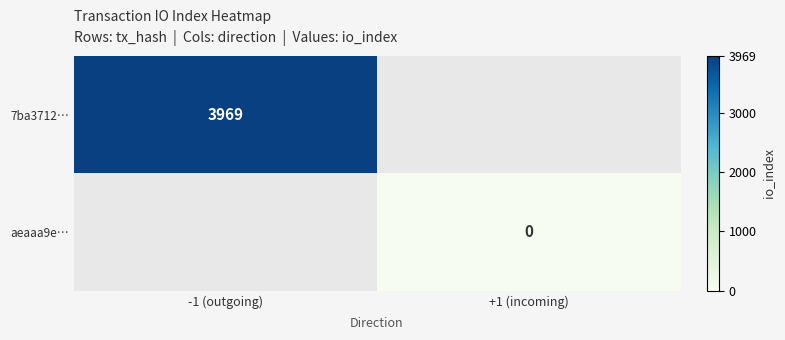

Which has a higher value, +1 (incoming) or -1 (outgoing)?

-1 (outgoing)